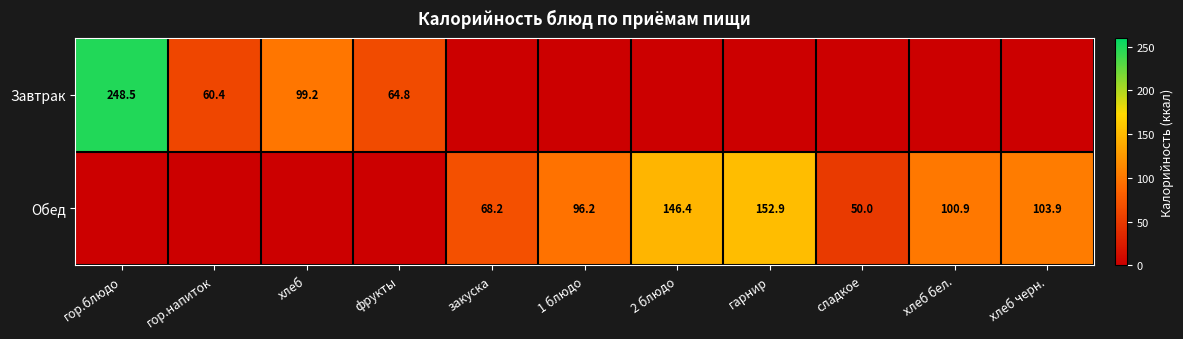

Count the number of categories in the chart.

11